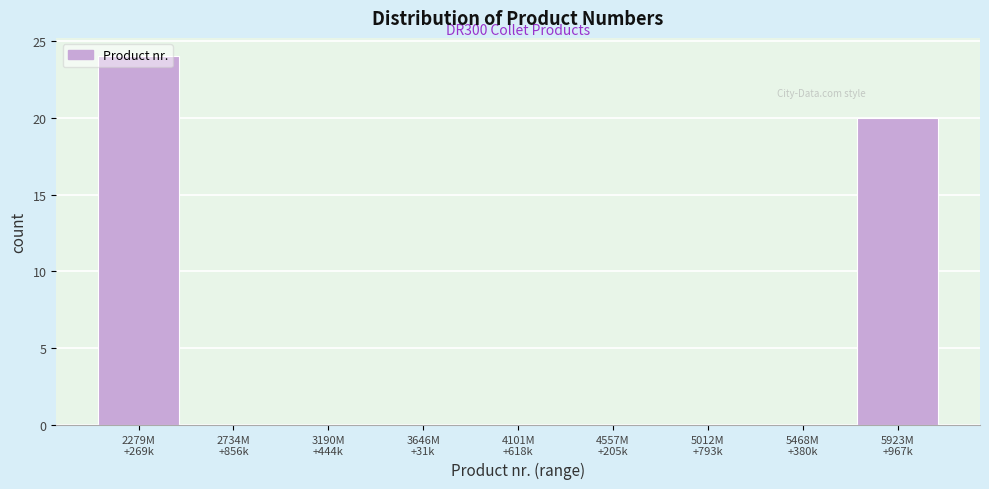

What is the maximum value shown in the chart?

24